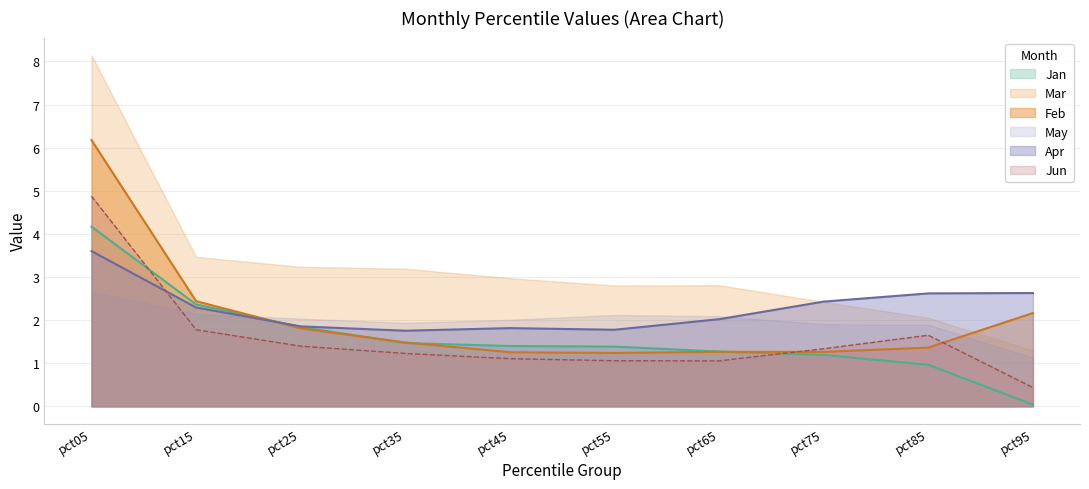

Rank the series at pct05 from highest to lowest value.

Mar, Feb, Jun, Jan, Apr, May